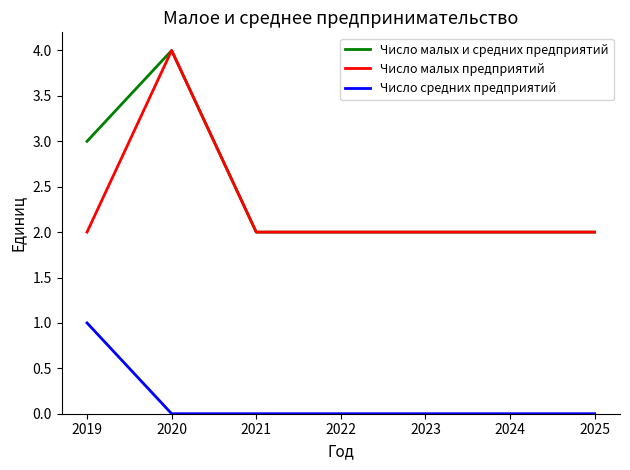

How many lines are shown in the chart?

3